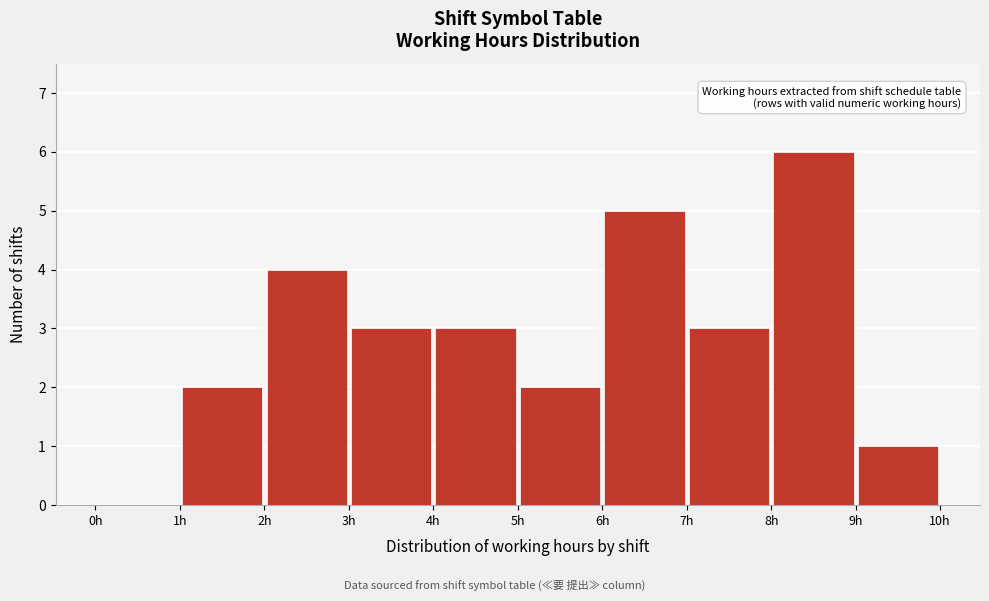

Reading left to right, transcribe this chart: for each bar, give the range it covers on the x-axis and its height. The values are not printed on the chart, so give them approximately, as read against the axis.

0 to 1: 0
1 to 2: 2
2 to 3: 4
3 to 4: 3
4 to 5: 3
5 to 6: 2
6 to 7: 5
7 to 8: 3
8 to 9: 6
9 to 10: 1